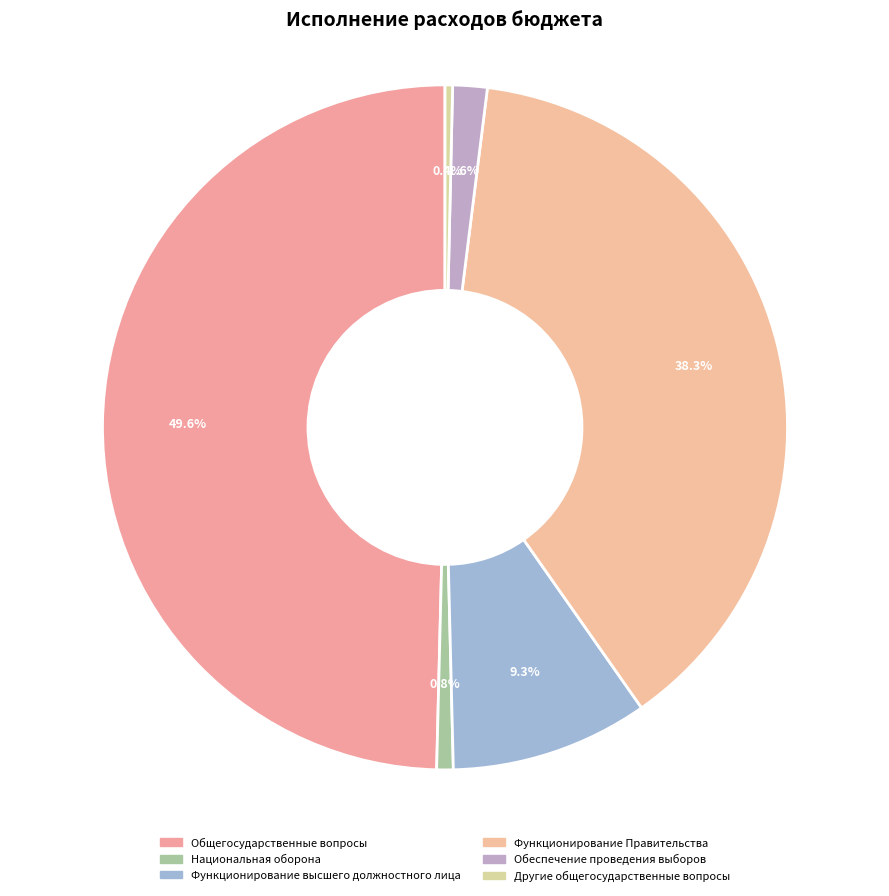

How many segments does this pie chart have?

6